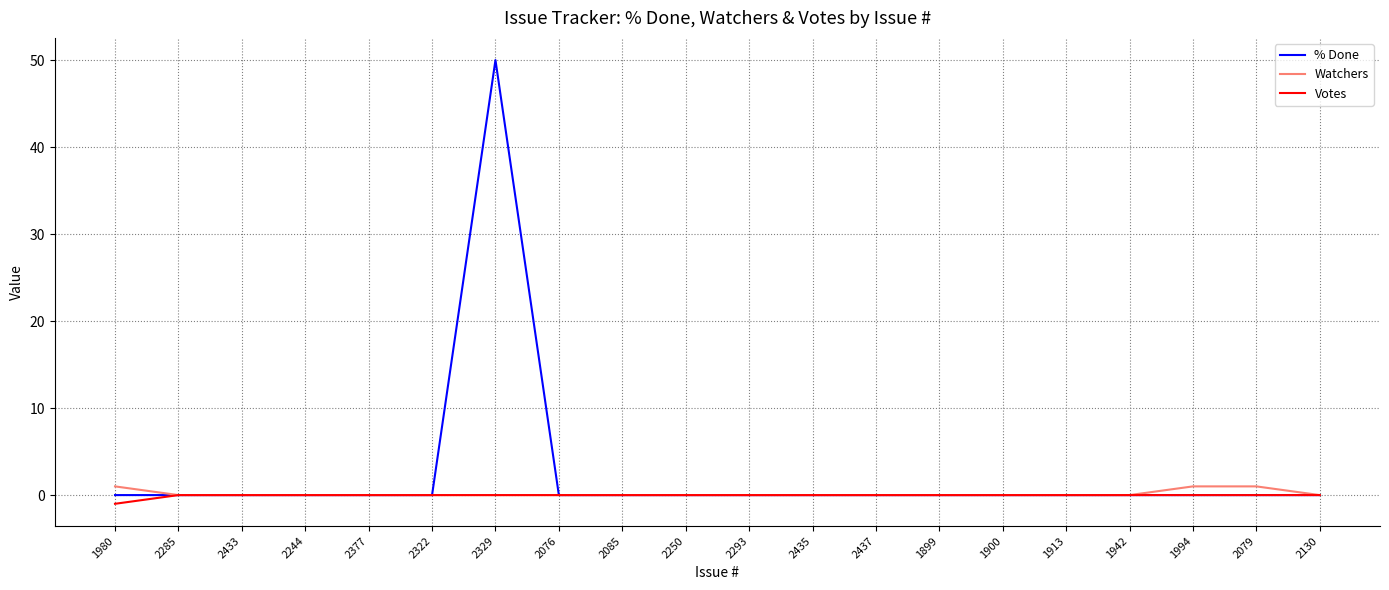

Reading left to right, extract all data points from this chart.

% Done: 0	0	0	0	0	0	50	0	0	0	0	0	0	0	0	0	0	0	0	0
Watchers: 1	0	0	0	0	0	0	0	0	0	0	0	0	0	0	0	0	1	1	0
Votes: -1	0	0	0	0	0	0	0	0	0	0	0	0	0	0	0	0	0	0	0